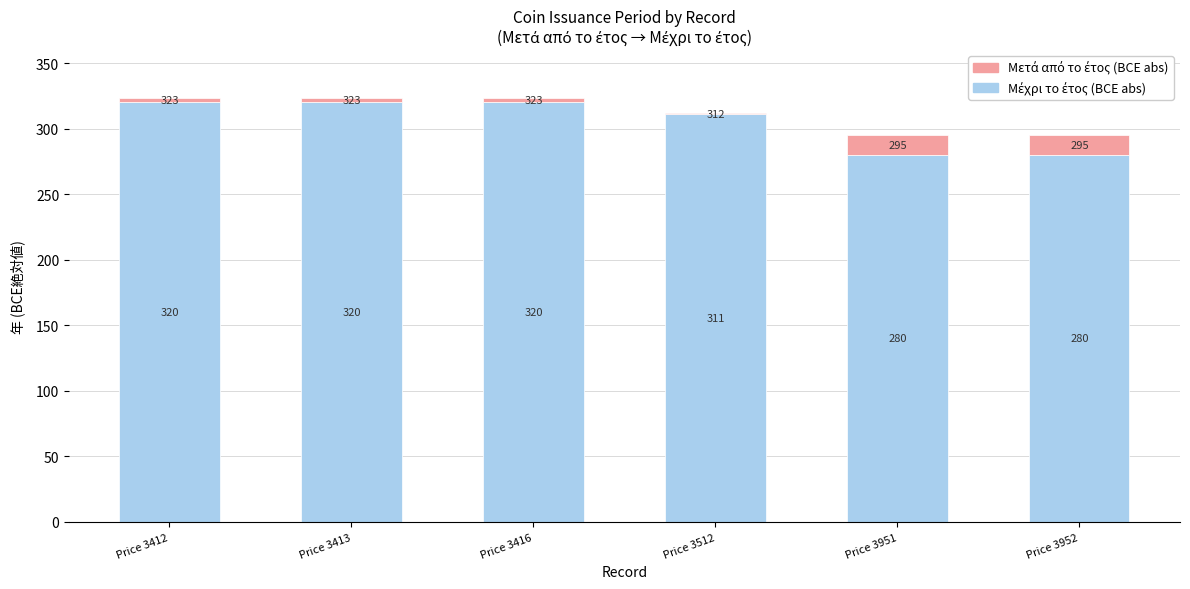

What is the total value across all series at Price 3952?

295